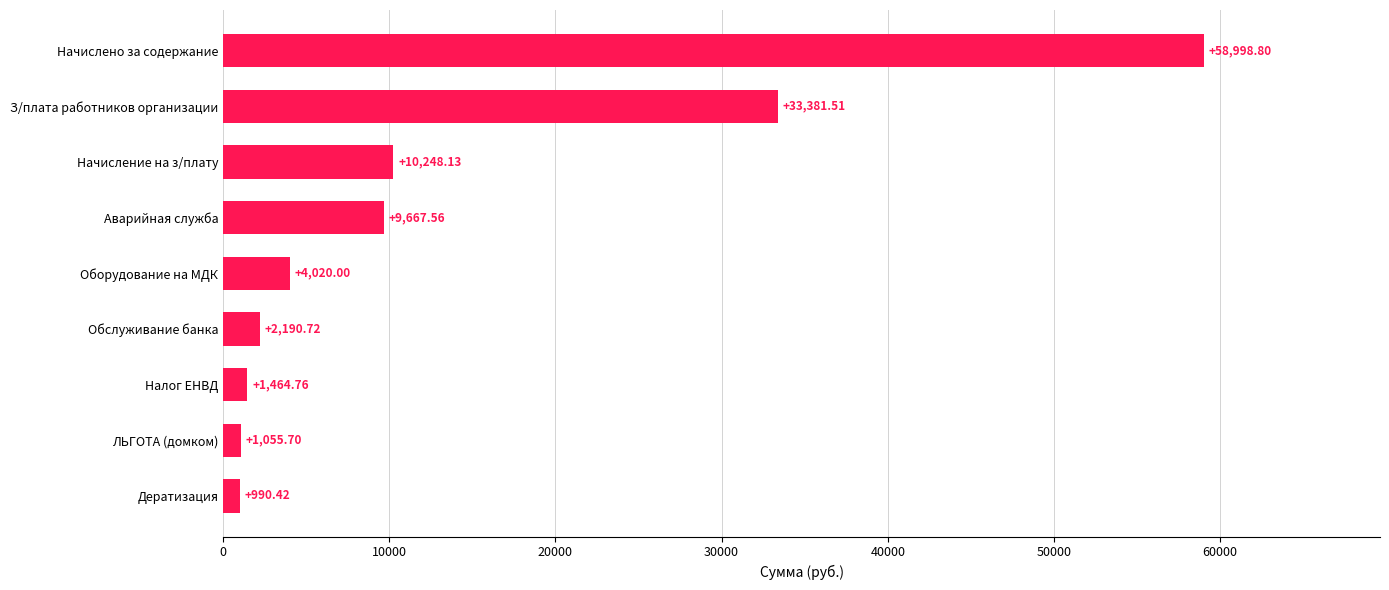

At which label is the value closest to 29994?

З/плата работников организации